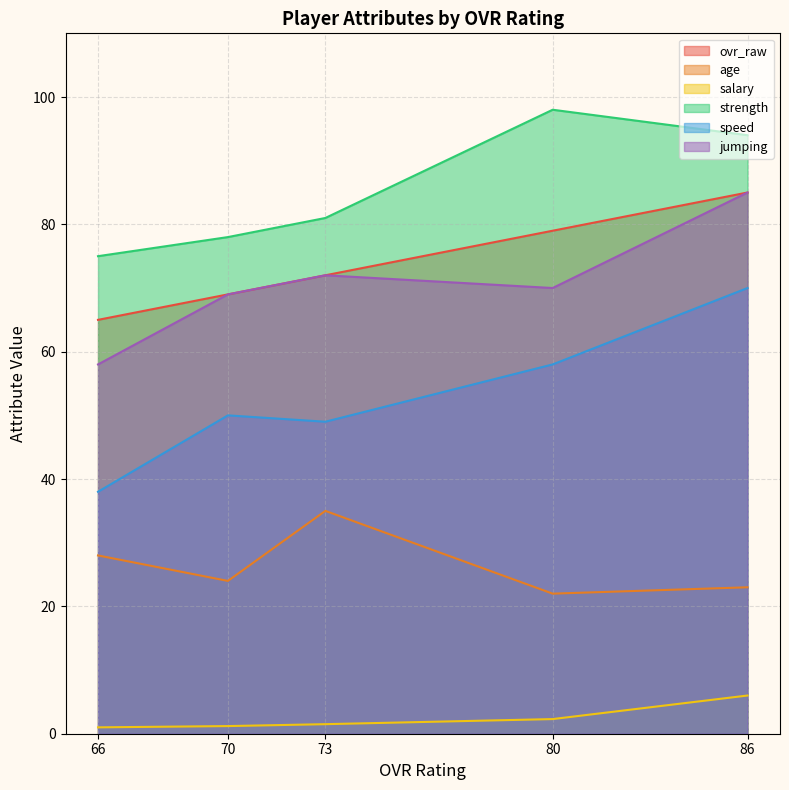

Reading left to right, list all the values displayed in this chart.

ovr_raw: 86=85.0	80=79.0	73=72.0	70=69.0	66=65.0
age: 86=23.0	80=22.0	73=35.0	70=24.0	66=28.0
salary: 86=6.0	80=2.3	73=1.5	70=1.2	66=1.0
strength: 86=94.0	80=98.0	73=81.0	70=78.0	66=75.0
speed: 86=70.0	80=58.0	73=49.0	70=50.0	66=38.0
jumping: 86=85.0	80=70.0	73=72.0	70=69.0	66=58.0